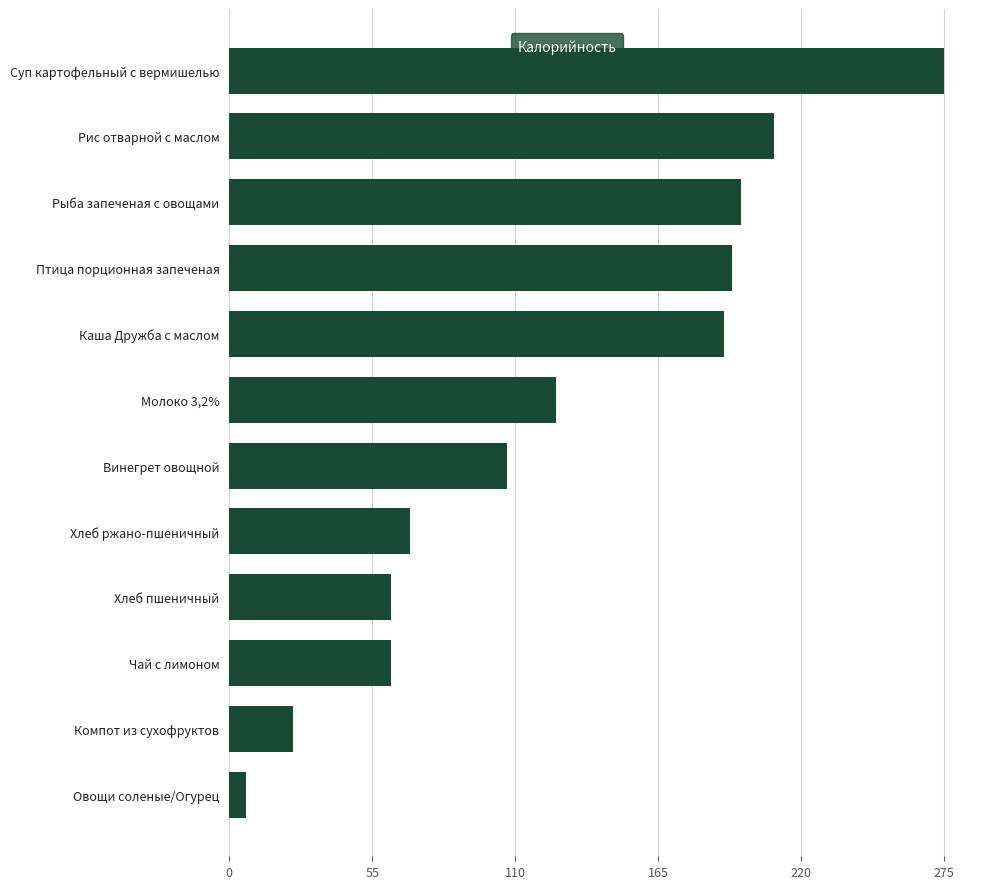

What is the maximum value shown in the chart?

275.6